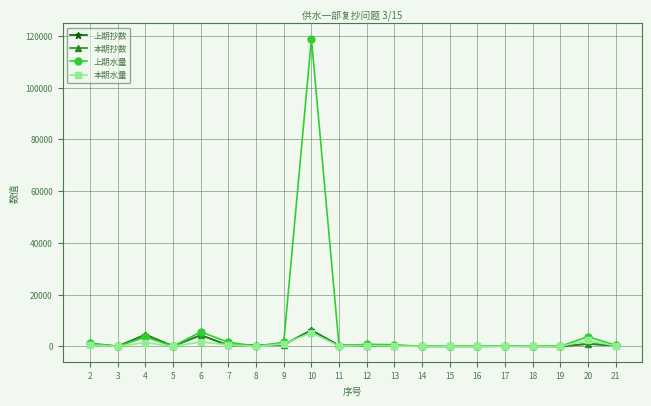

True or false: 本期水量 has a value of 137.0 at 13.

True